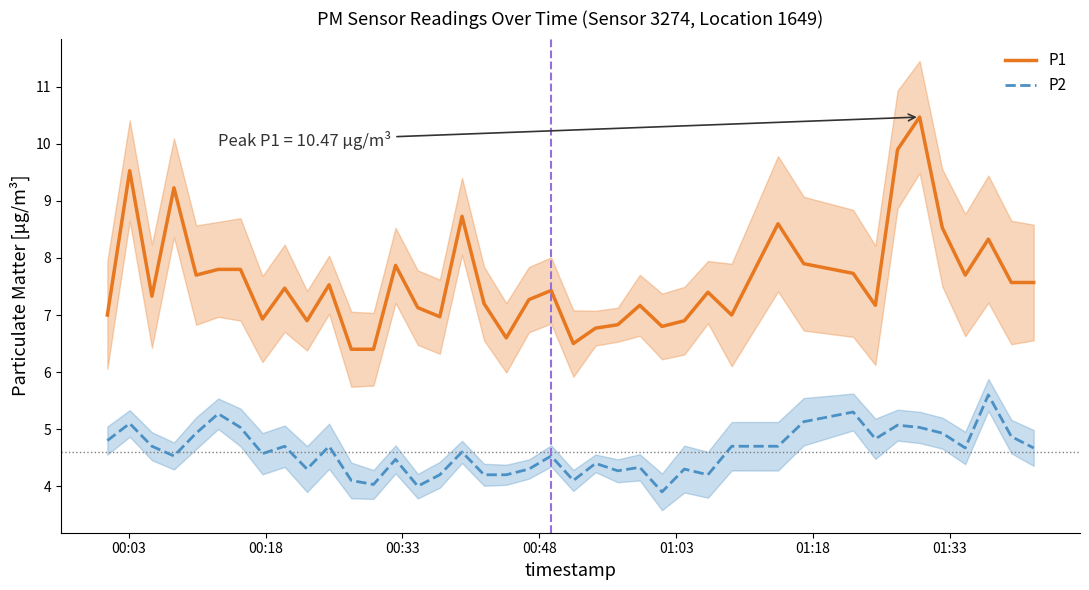

What is the minimum value shown in the chart?

3.9